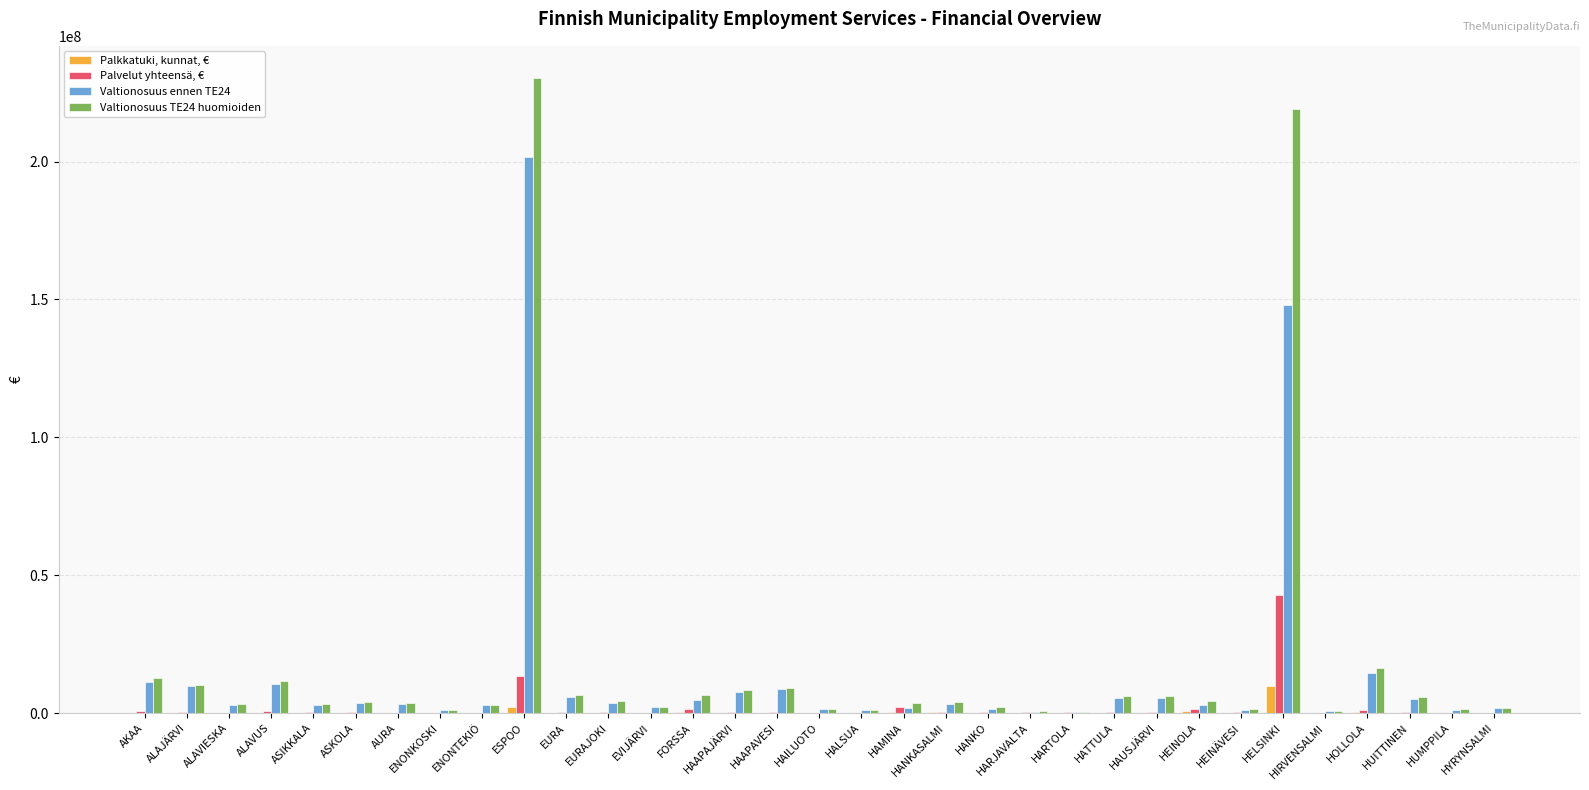

What is the sum of the Valtionosuus TE24 huomioiden values at HANKASALMI and HARTOLA?

4320669.8